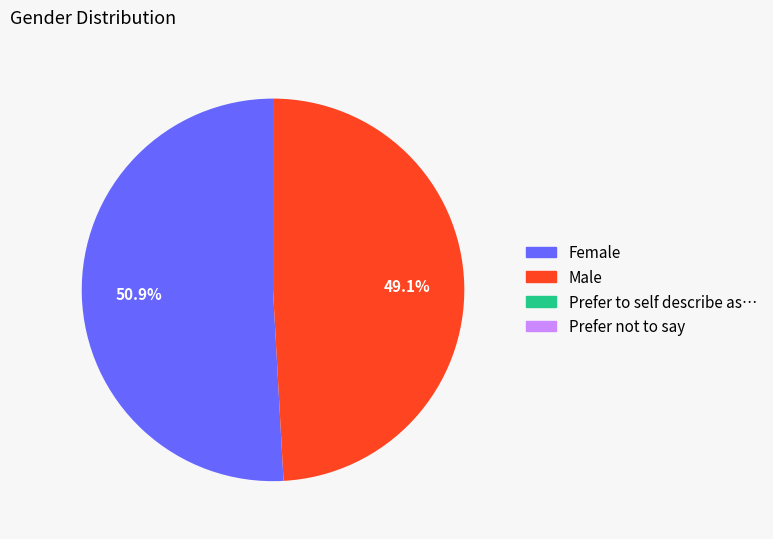

Does any single category account for the majority?

Yes